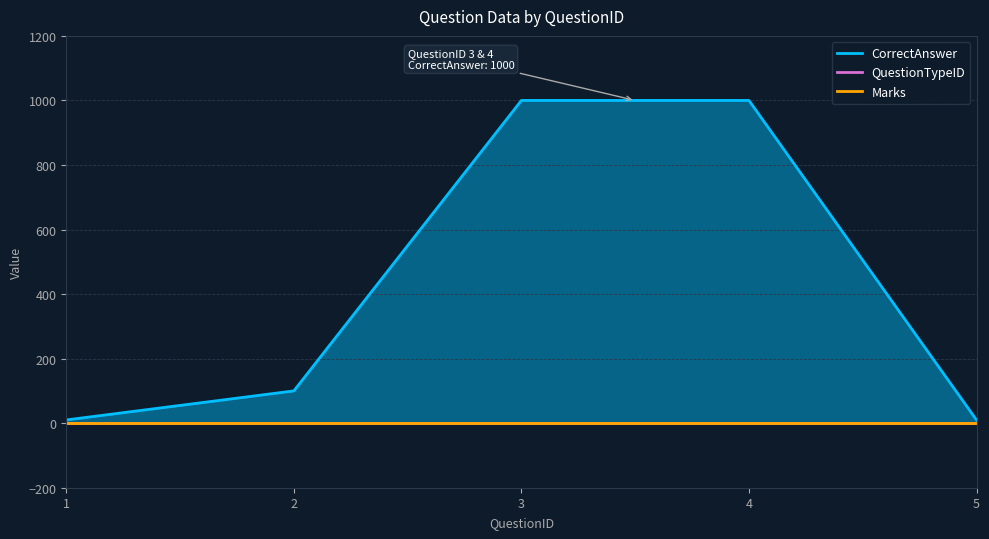

Rank the series by their maximum value, from highest to lowest.

CorrectAnswer, QuestionTypeID, Marks